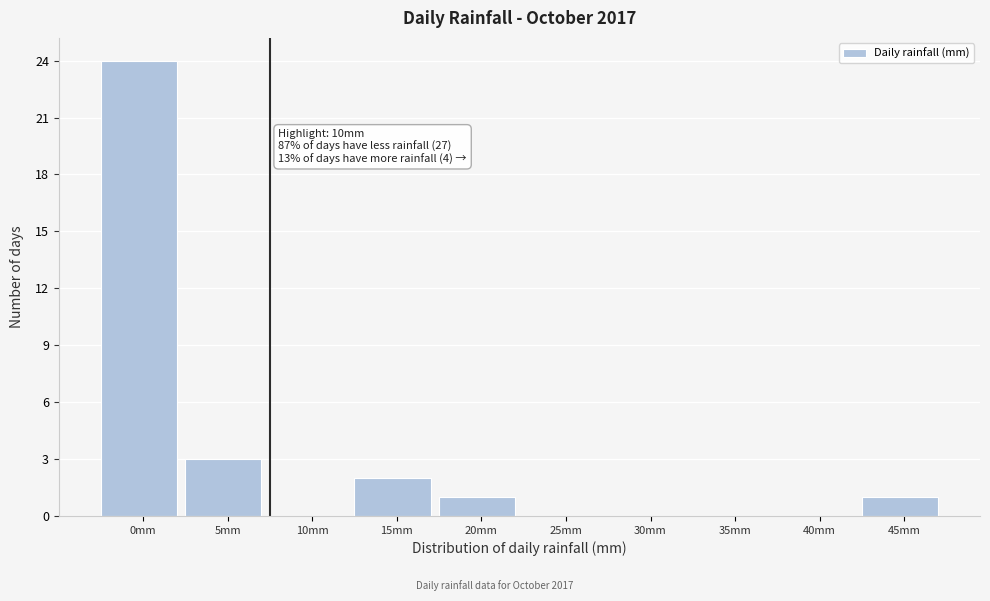

Reading left to right, what are all the values shown in this chart?

0mm=24	5mm=3	10mm=0	15mm=2	20mm=1	25mm=0	30mm=0	35mm=0	40mm=0	45mm=1